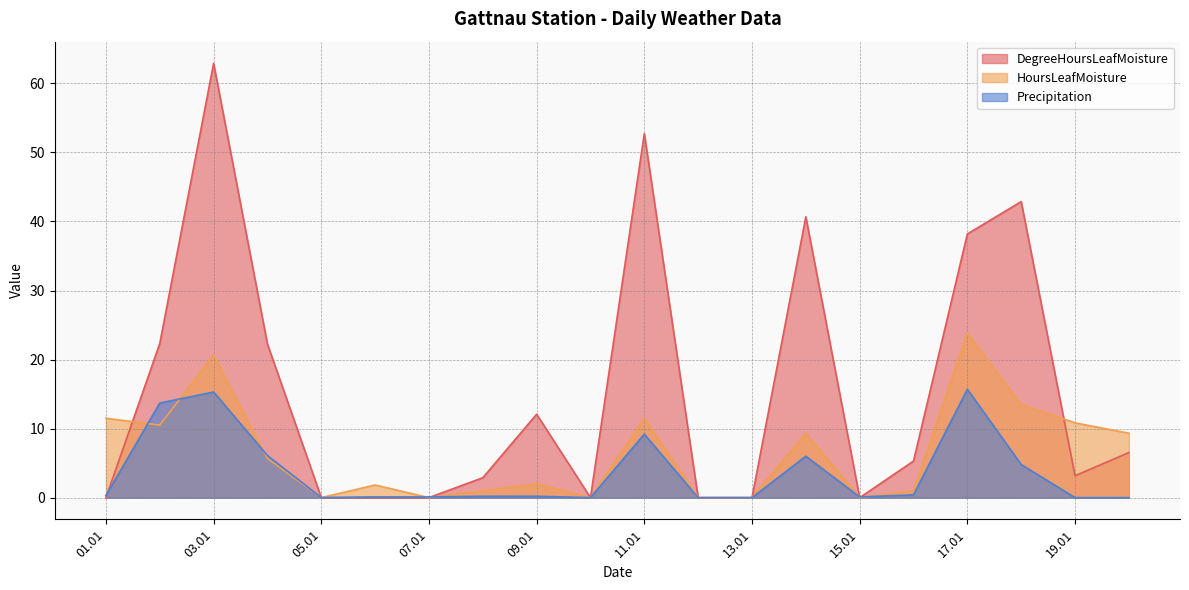

Which series has the largest range (max minus min)?

DegreeHoursLeafMoisture